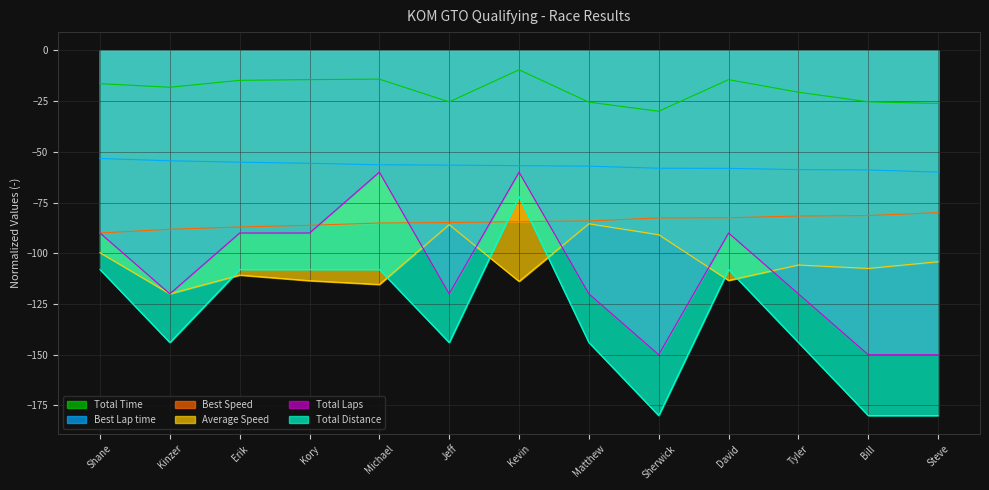

True or false: Best Speed has more than 2 interior local peaks.

False